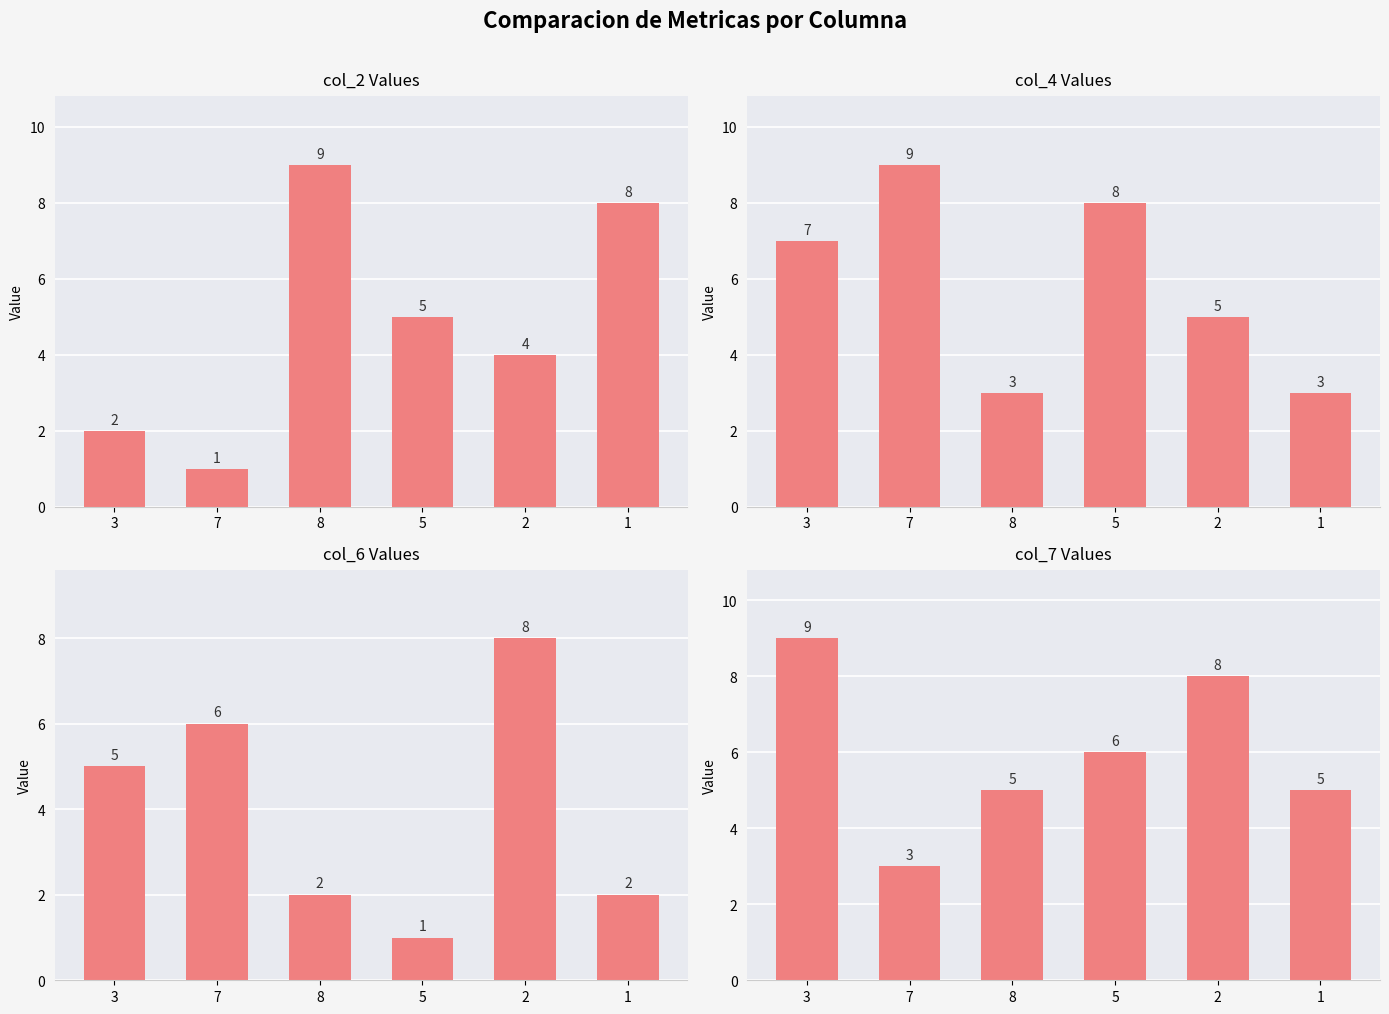

What is the difference between the highest and lowest values at 8?

7